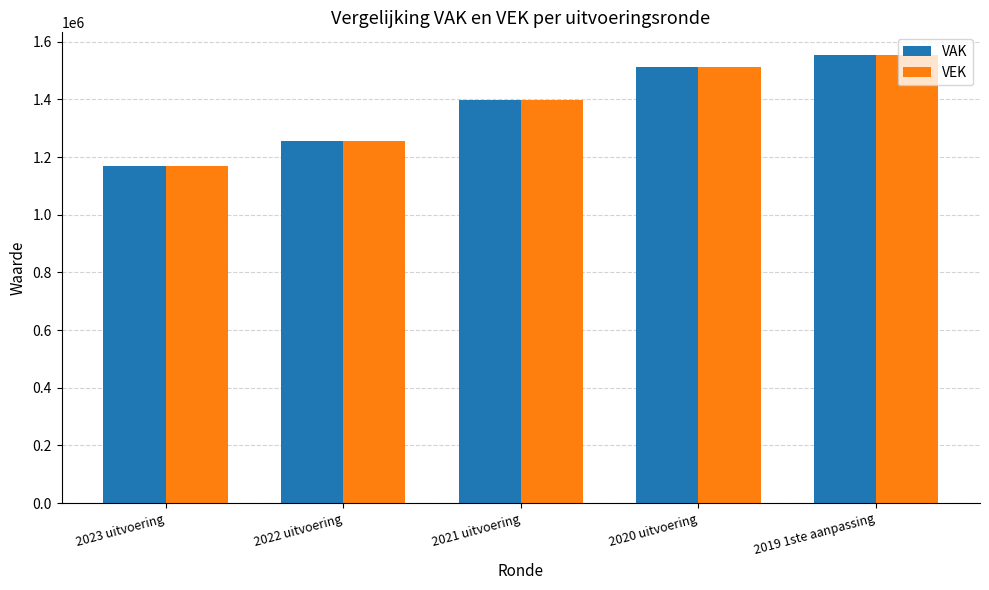

Reading right to left, transcribe all the data shown in this chart.

VAK: 2019 1ste aanpassing=1555032	2020 uitvoering=1514048	2021 uitvoering=1396760	2022 uitvoering=1255822	2023 uitvoering=1170607
VEK: 2019 1ste aanpassing=1555032	2020 uitvoering=1514048	2021 uitvoering=1396760	2022 uitvoering=1255822	2023 uitvoering=1170607